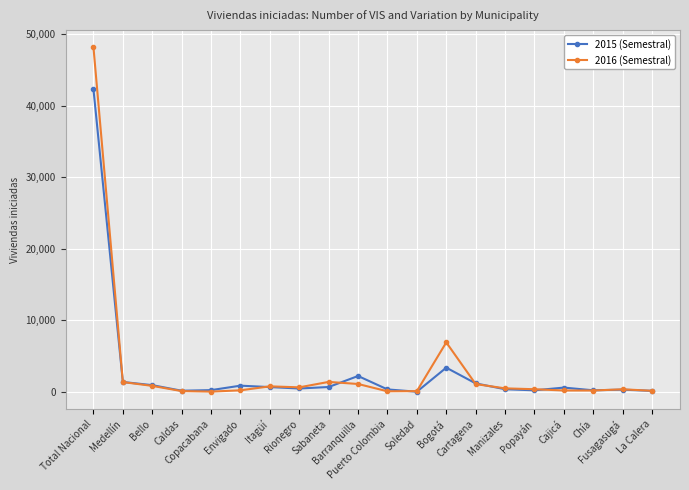

Rank the series by their maximum value, from lowest to highest.

2015 (Semestral), 2016 (Semestral)